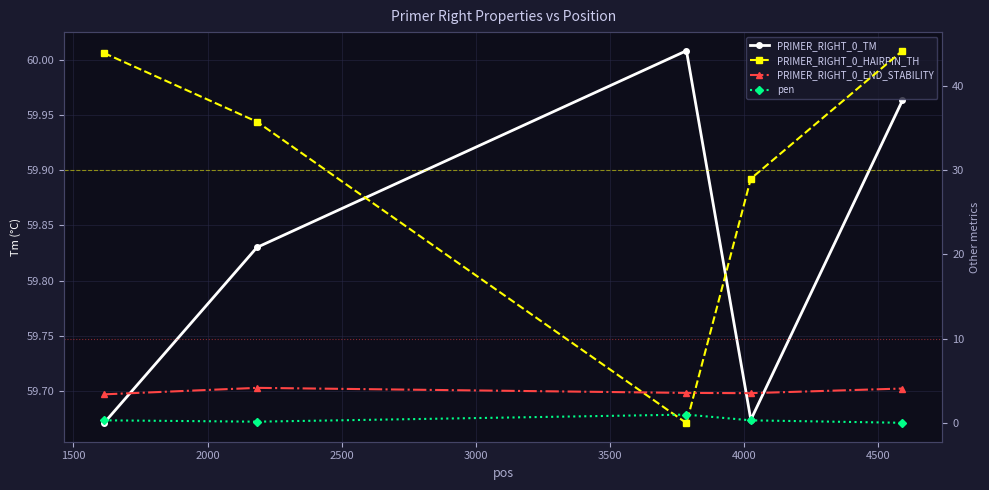

What are all the series names shown in the legend?

PRIMER_RIGHT_0_TM, PRIMER_RIGHT_0_HAIRPIN_TH, PRIMER_RIGHT_0_END_STABILITY, pen